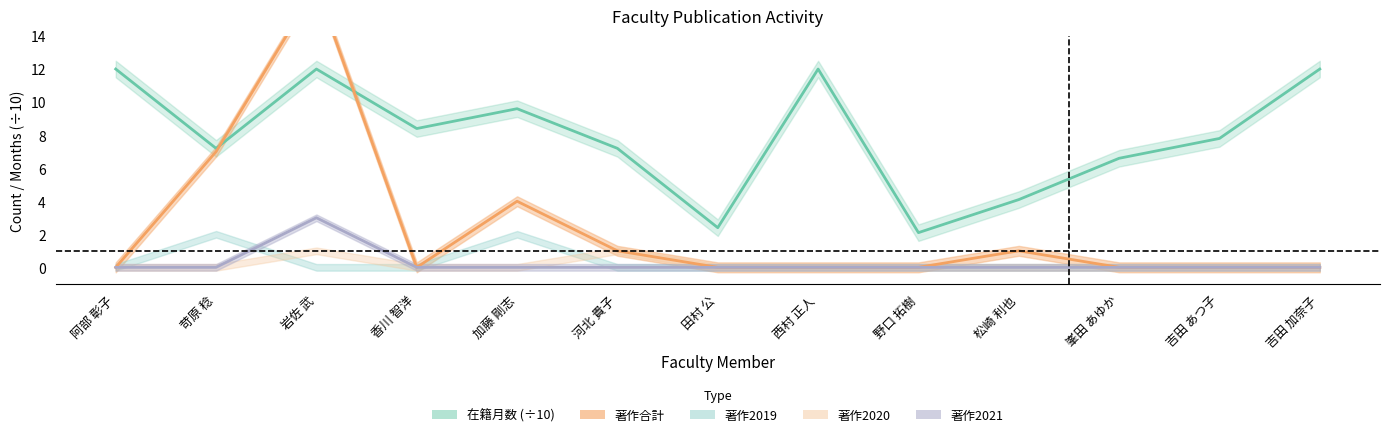

Between 苛原 稔 and 吉田 あつ子, which series saw the biggest shift?

著作合計